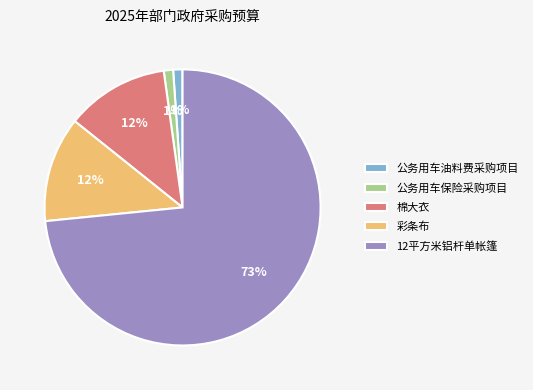

Is 12平方米铝杆单帐篷 the majority of the pie?

Yes